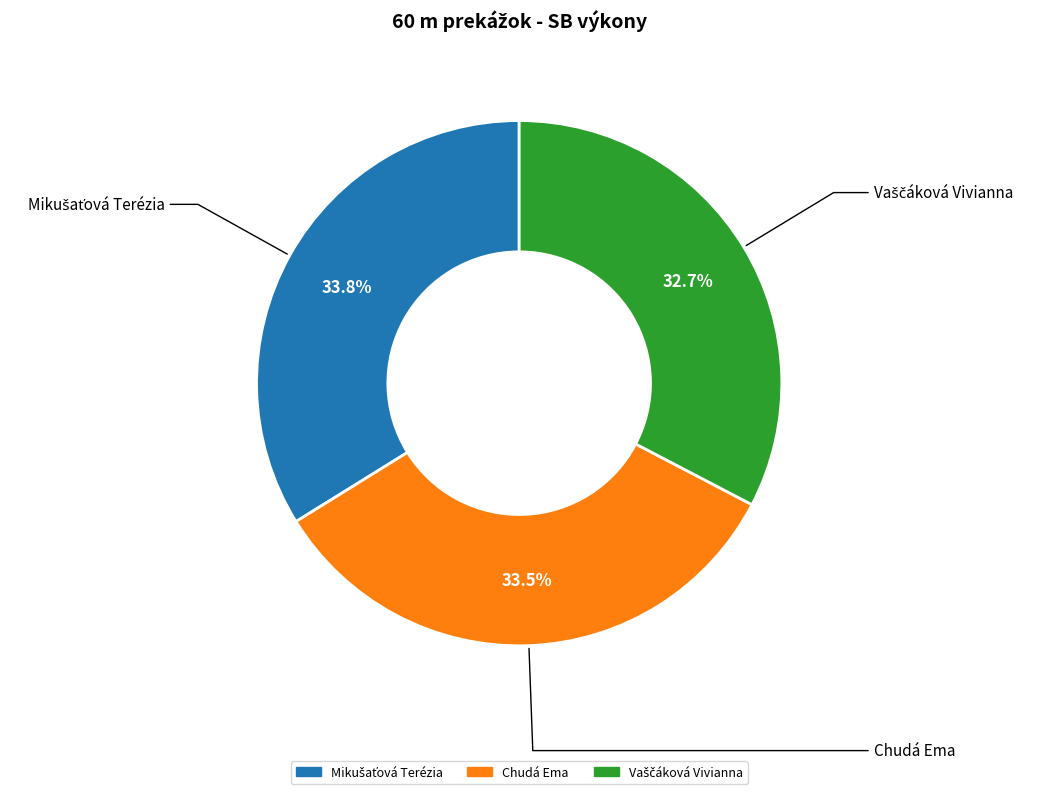

Is there a majority slice in this chart?

No